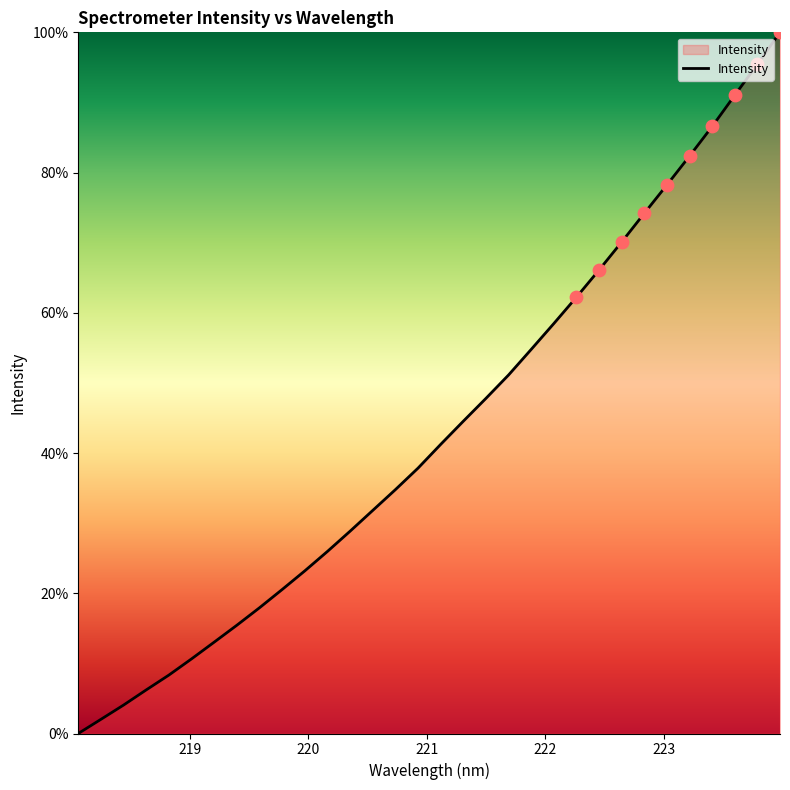

Does the chart have visible grid lines?

No